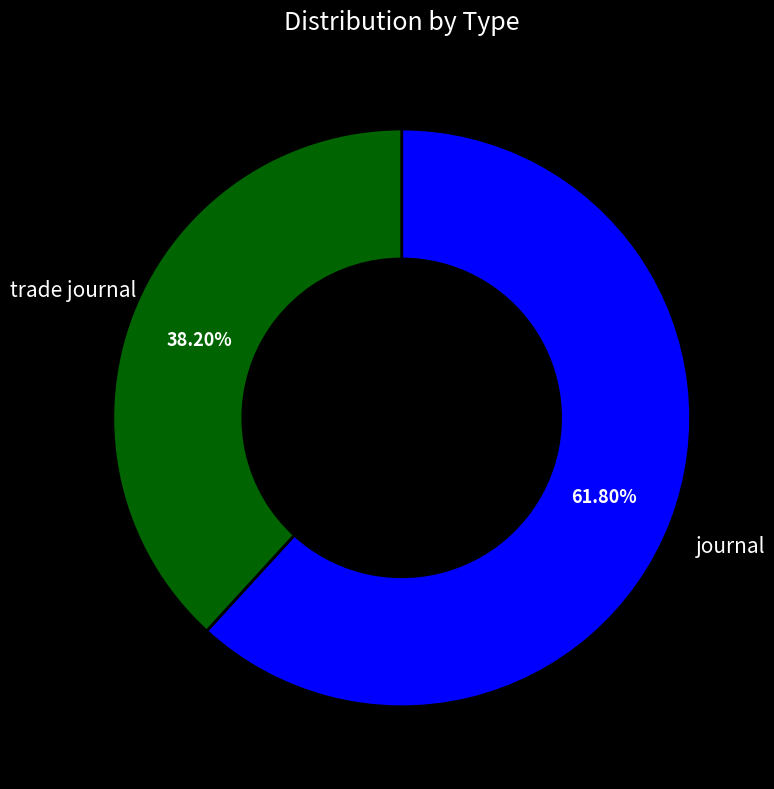

Is there any slice that represents more than half of the pie?

Yes